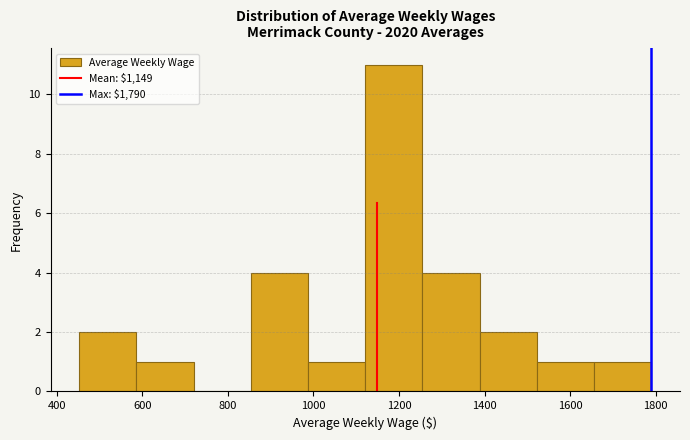

Reading left to right, list every bar in this chart as the range it spans on the x-axis followed by its height. Neither the bar edges nor the heights are printed on the chart, so give them approximately, as read against the axes.

460 to 580: 2
580 to 720: 1
720 to 860: 0
860 to 980: 4
980 to 1120: 1
1120 to 1260: 11
1260 to 1380: 4
1380 to 1520: 2
1520 to 1660: 1
1660 to 1780: 1